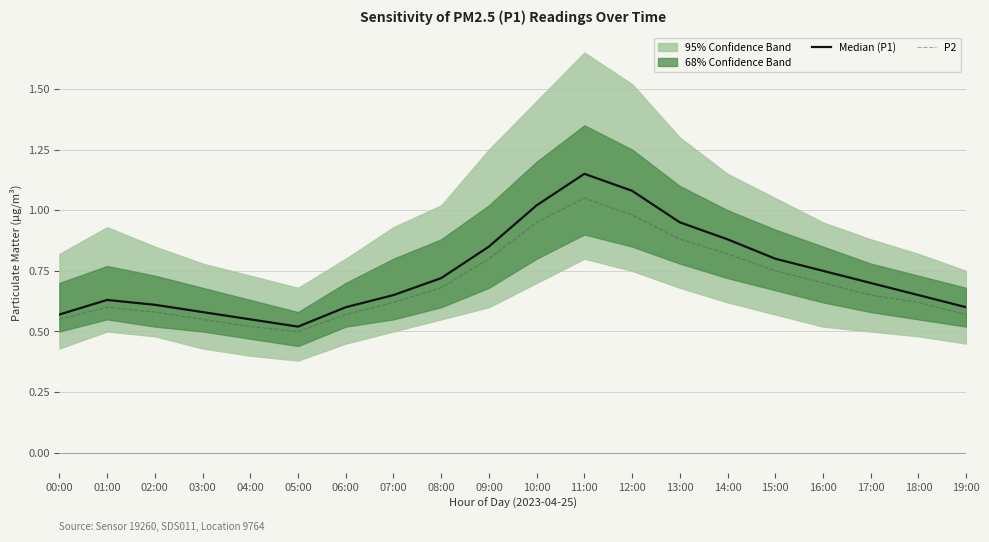

Reading left to right, list all the values displayed in this chart.

Median (P1): 00:00=0.6	01:00=0.6	02:00=0.6	03:00=0.6	04:00=0.6	05:00=0.5	06:00=0.6	07:00=0.7	08:00=0.7	09:00=0.8	10:00=1.0	11:00=1.1	12:00=1.1	13:00=0.9	14:00=0.9	15:00=0.8	16:00=0.8	17:00=0.7	18:00=0.7	19:00=0.6
P2: 00:00=0.6	01:00=0.6	02:00=0.6	03:00=0.6	04:00=0.5	05:00=0.5	06:00=0.6	07:00=0.6	08:00=0.7	09:00=0.8	10:00=0.9	11:00=1.1	12:00=1.0	13:00=0.9	14:00=0.8	15:00=0.8	16:00=0.7	17:00=0.7	18:00=0.6	19:00=0.6